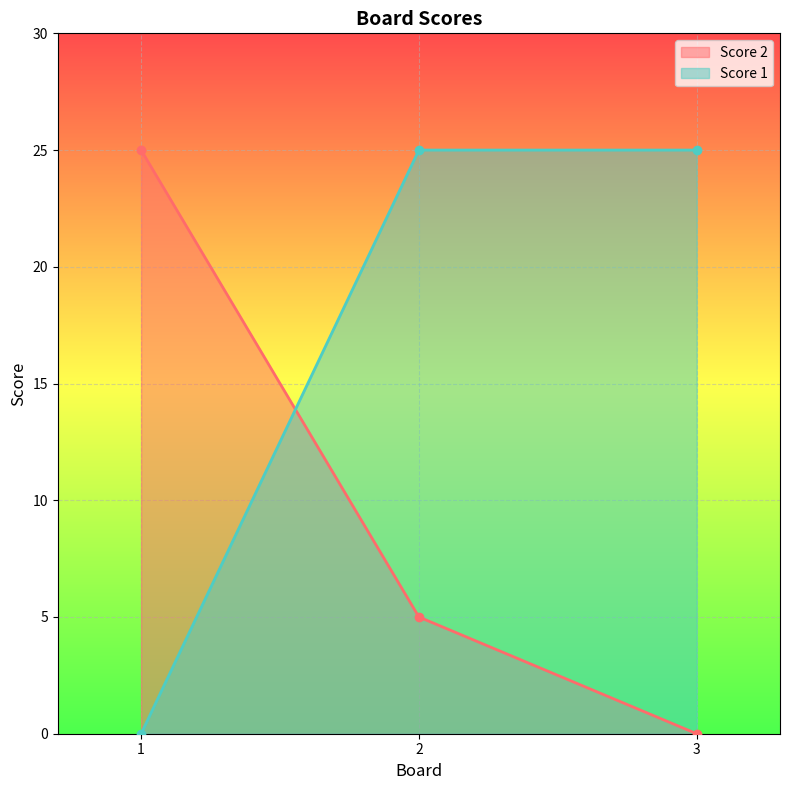

What is the average value of the Score 2 series?

10